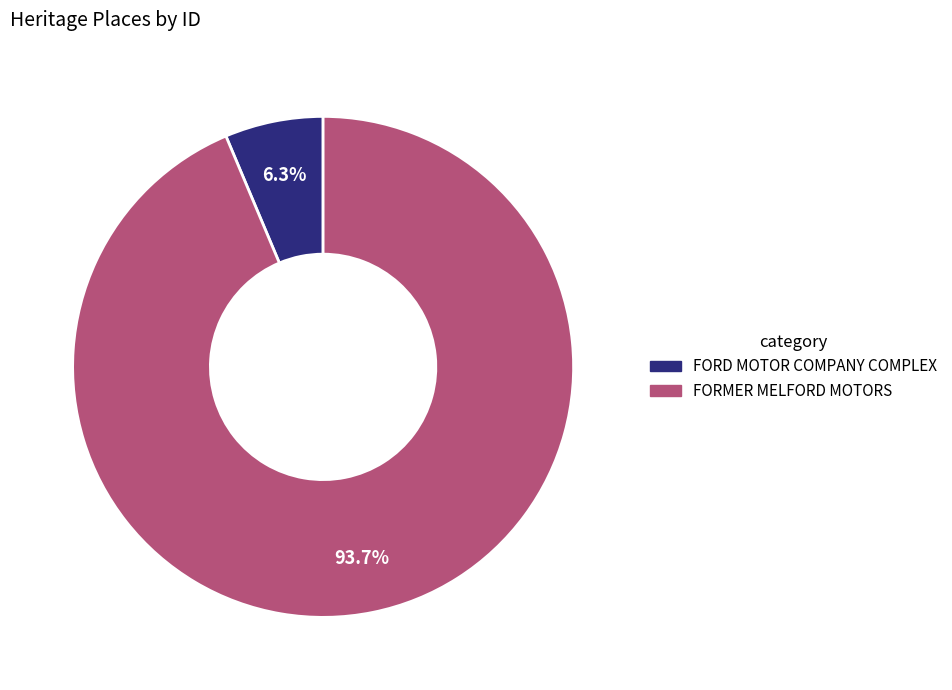

Does FORMER MELFORD MOTORS account for over 50% of the chart?

Yes